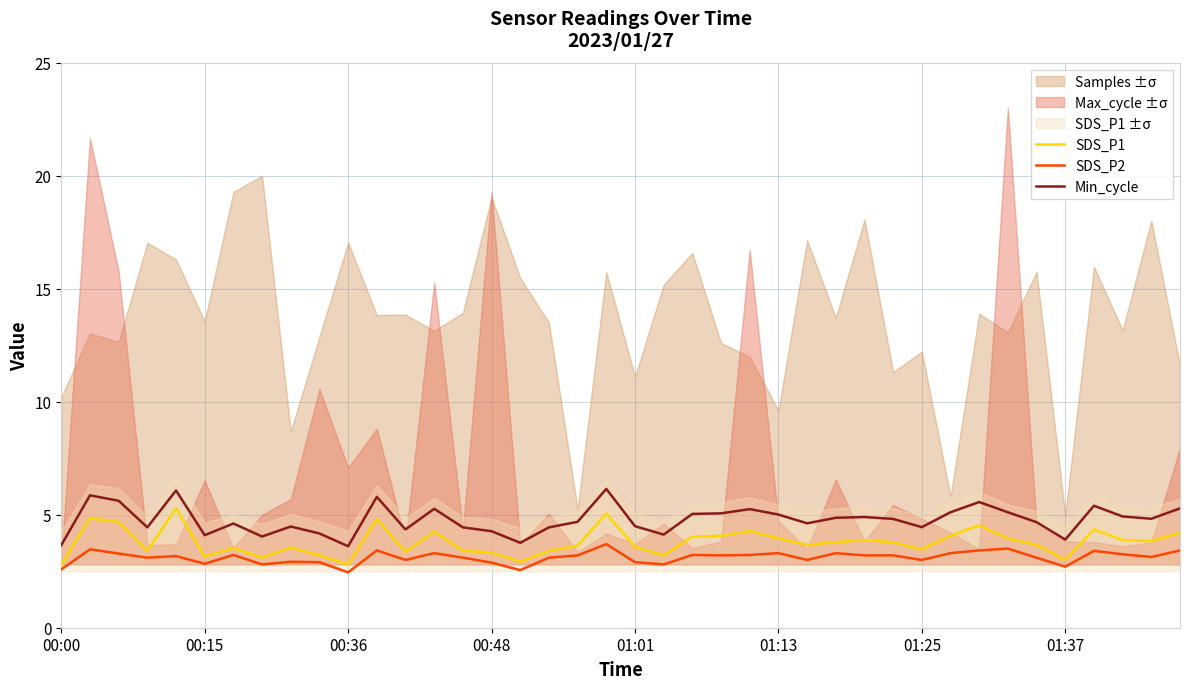

True or false: Min_cycle has a value of 2.2 at 9.

False